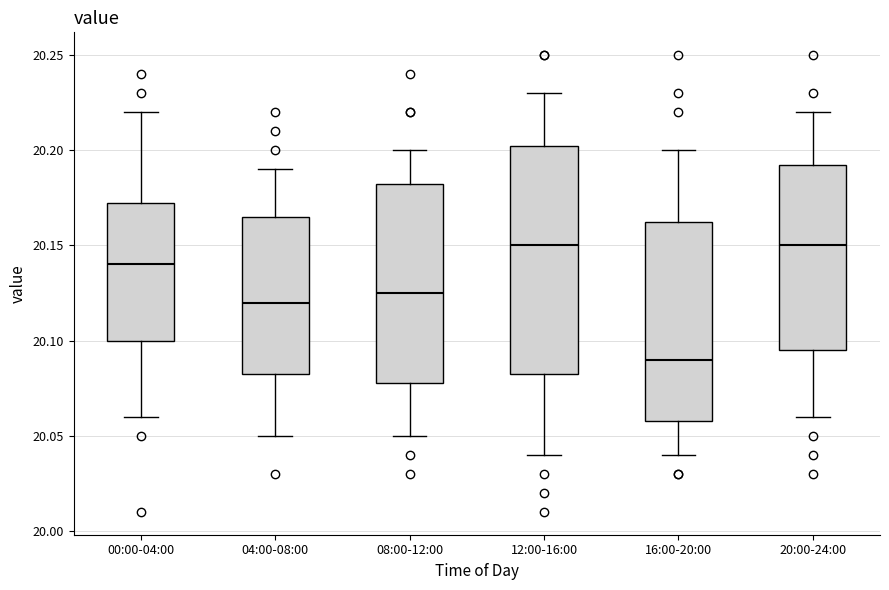

Where does the median line of the box for 00:00-04:00 sit on the y-axis? The values are not printed on the chart, so give them approximately, as read against the axis.

20.140